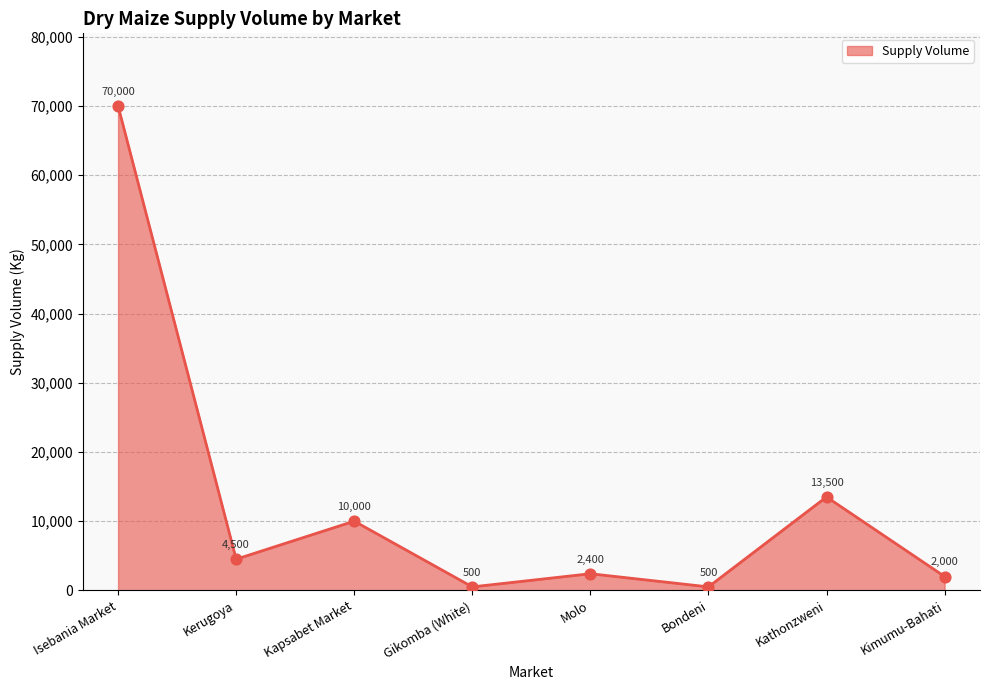

Which has a higher value, Kapsabet Market or Isebania Market?

Isebania Market